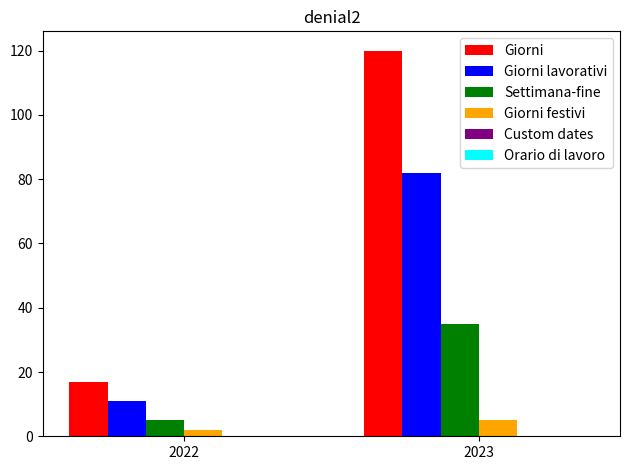

How many Settimana-fine values are between 5 and 35?

2